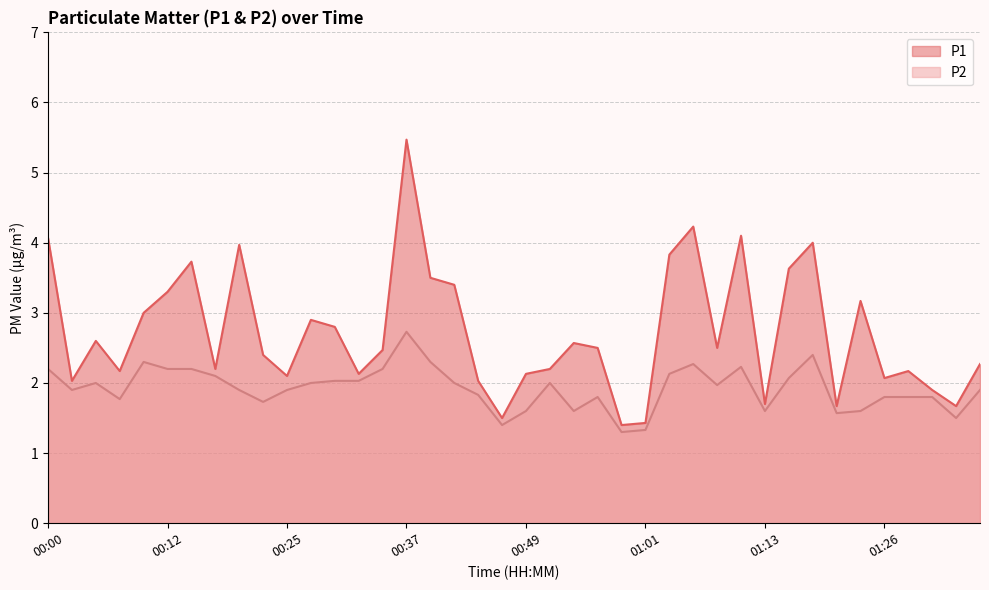

What is the value of the P2 point at the 6th from the left?

2.2